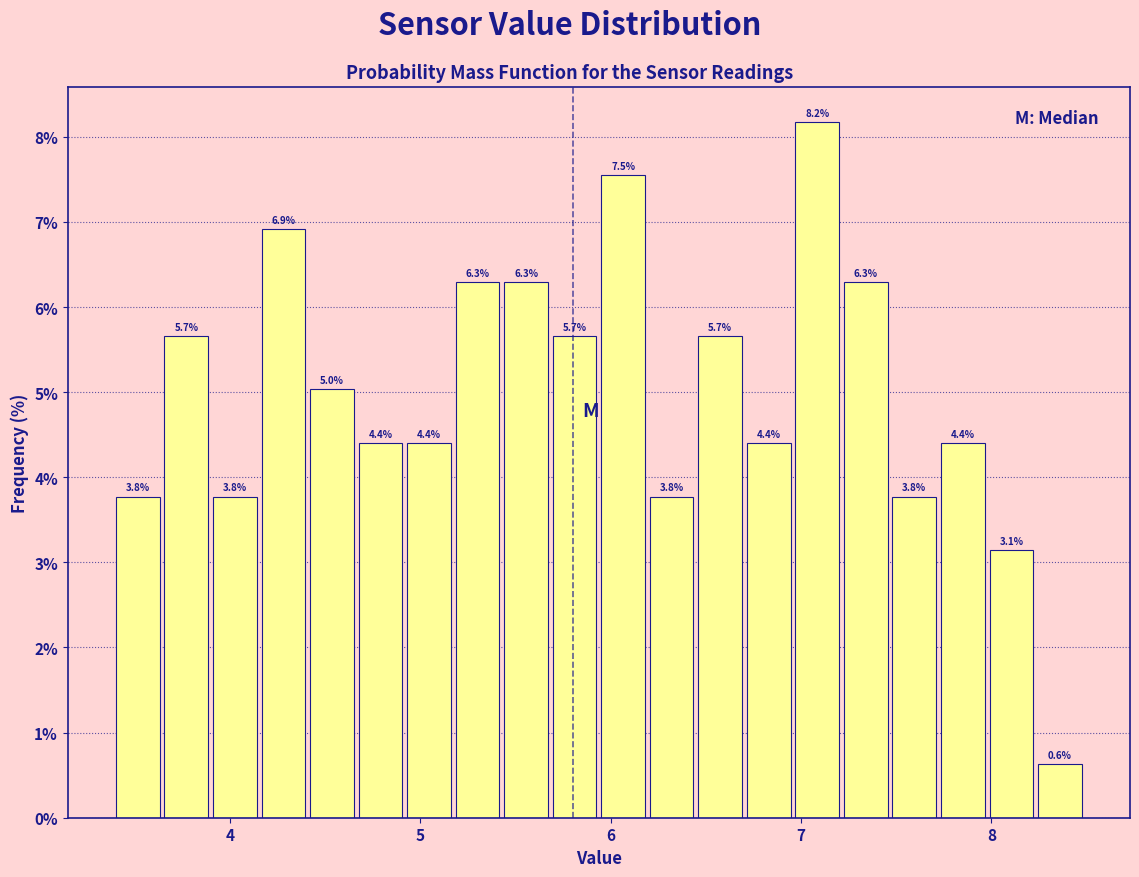

Around what value on the x-axis is the tallest bar? Give the approximate position of its centre, as read against the axis.

7.1